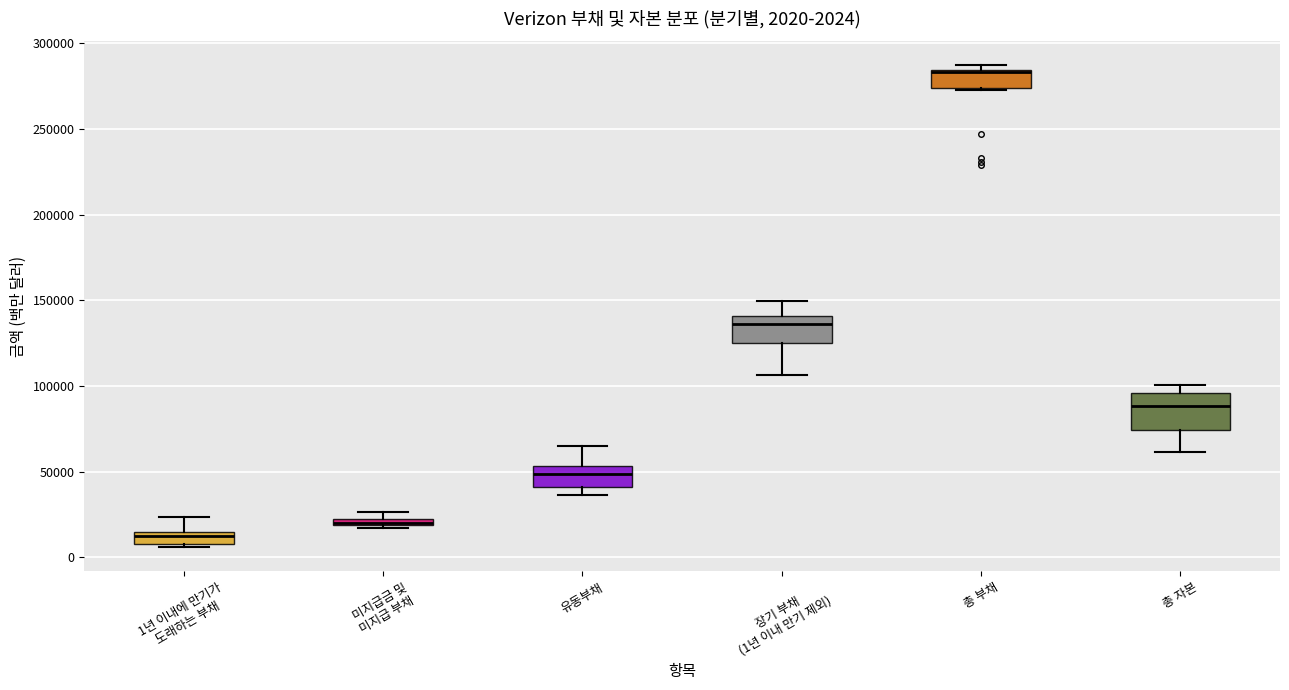

Comparing the boxes themselves (not the whiskers), which one is the tallest?

총 자본